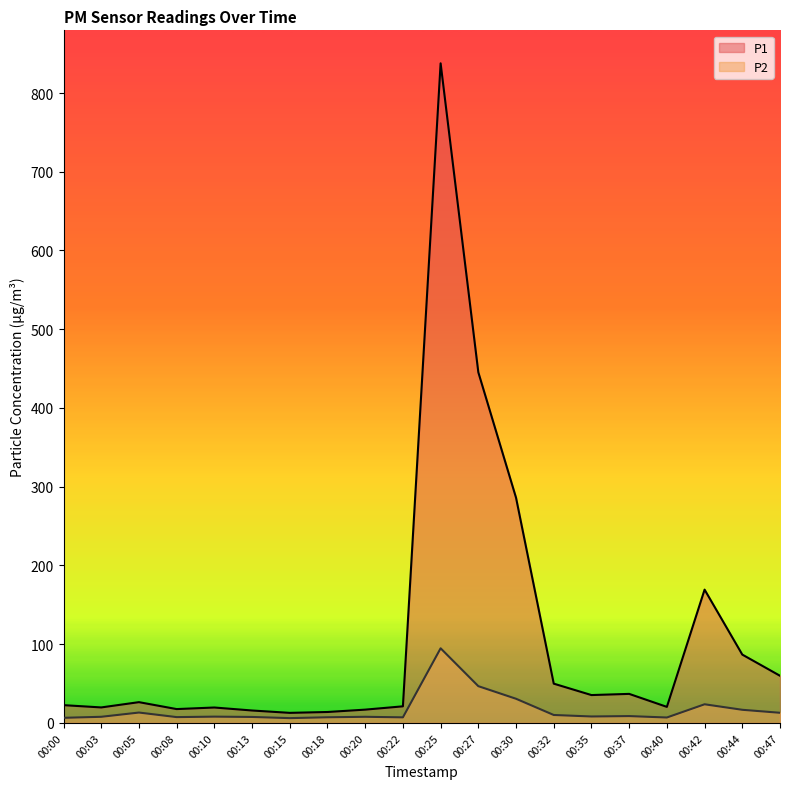

List the series in order of their peak value, lowest first.

P2, P1